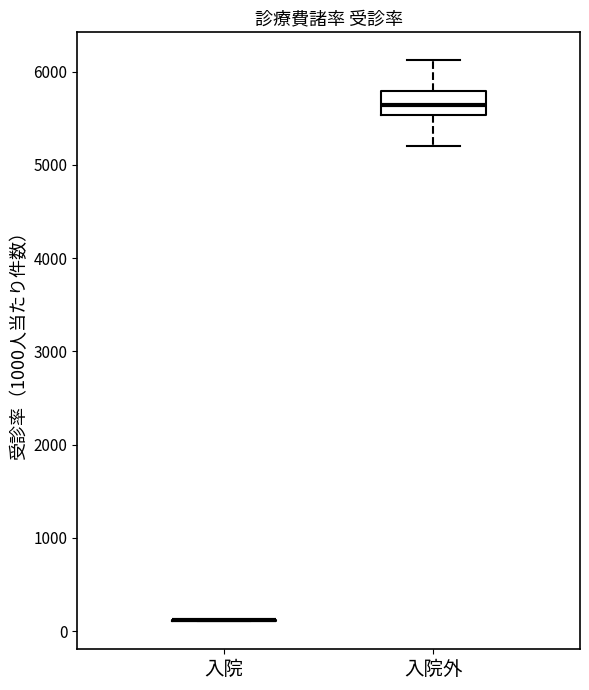

Comparing the boxes themselves (not the whiskers), which one is the tallest?

入院外